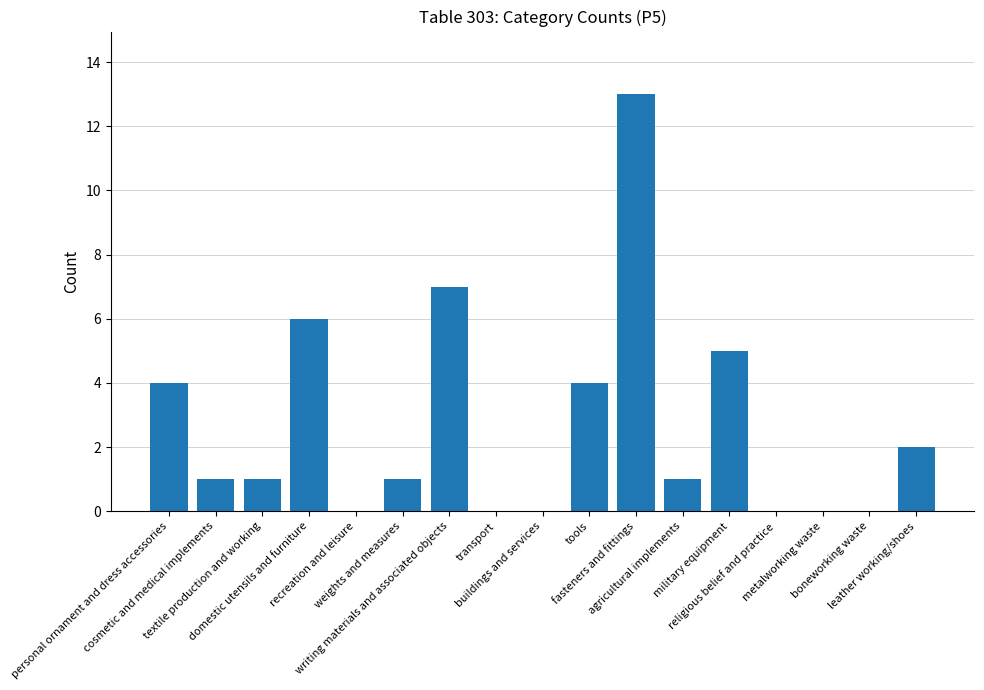

What is the greatest value displayed?

13